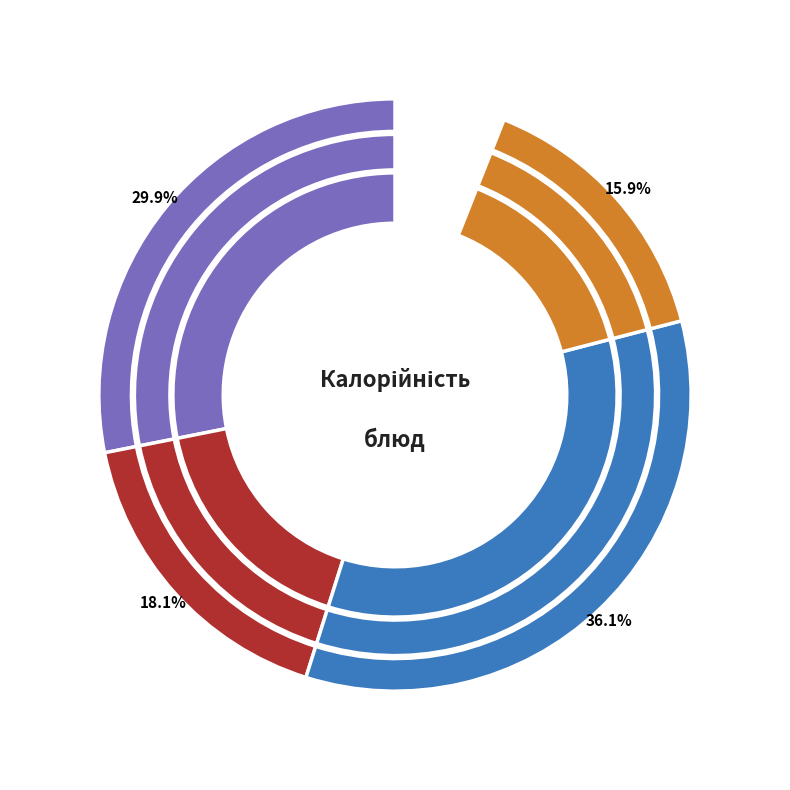

Combined, do Чай сладкий and Хлеб пшеничный account for over 50%?

No